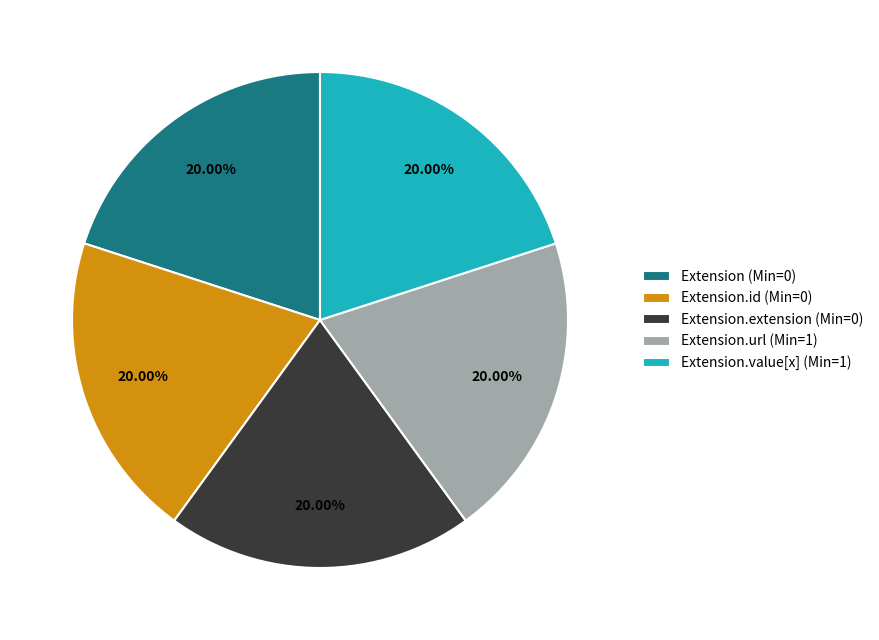

How many segments does this pie chart have?

5